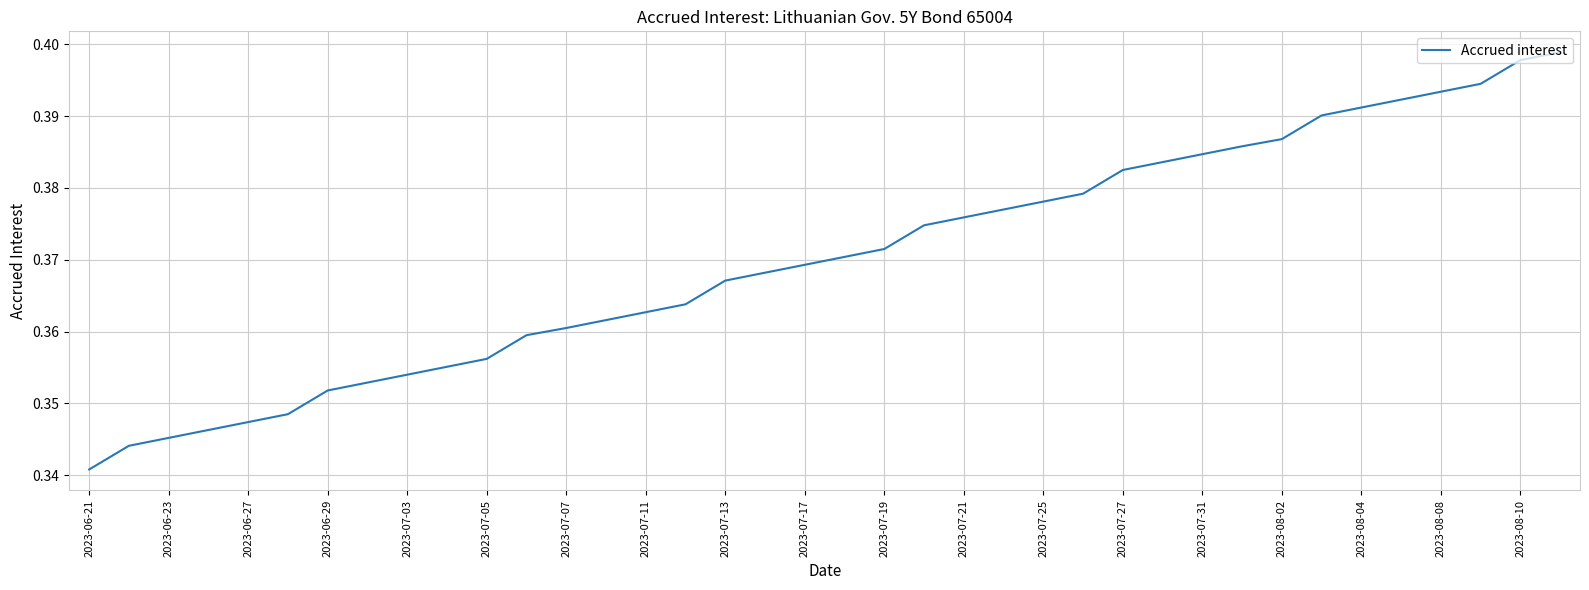

Between 2023-07-03 and 2023-08-02, which is larger?

2023-08-02